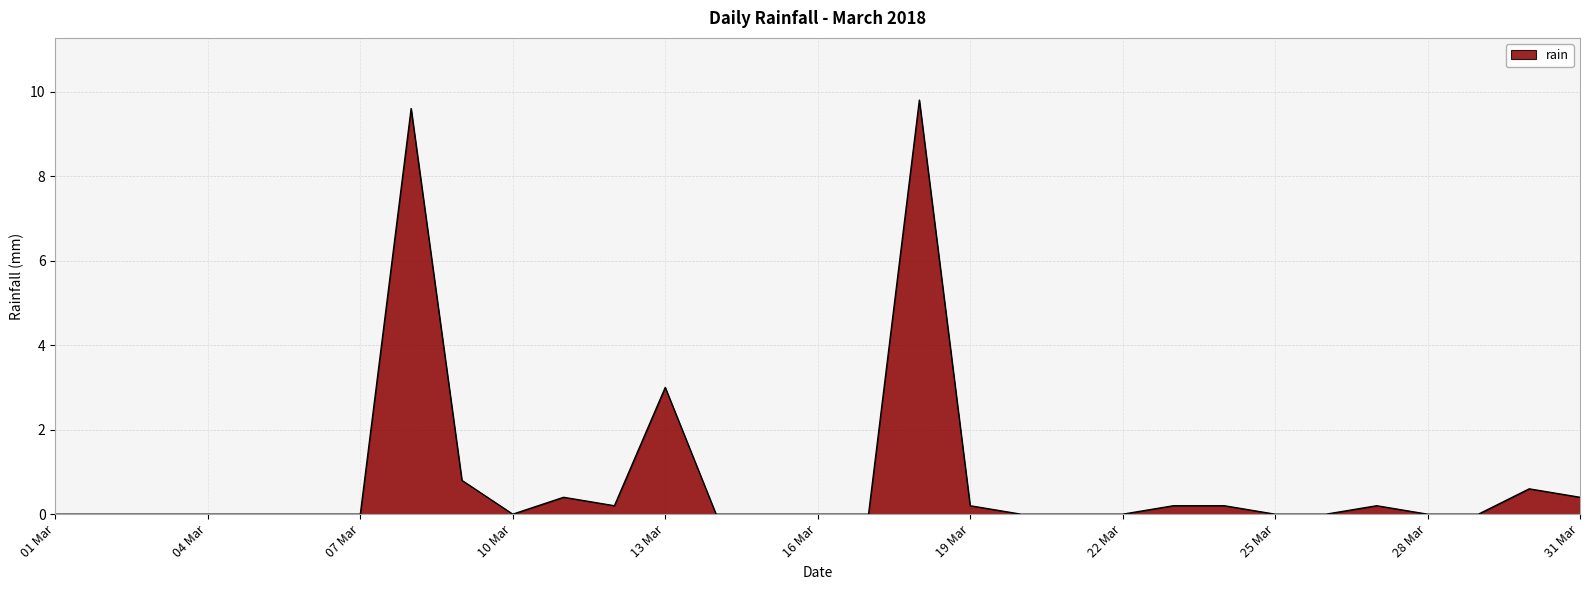

What is the difference between the maximum and minimum values?

9.8